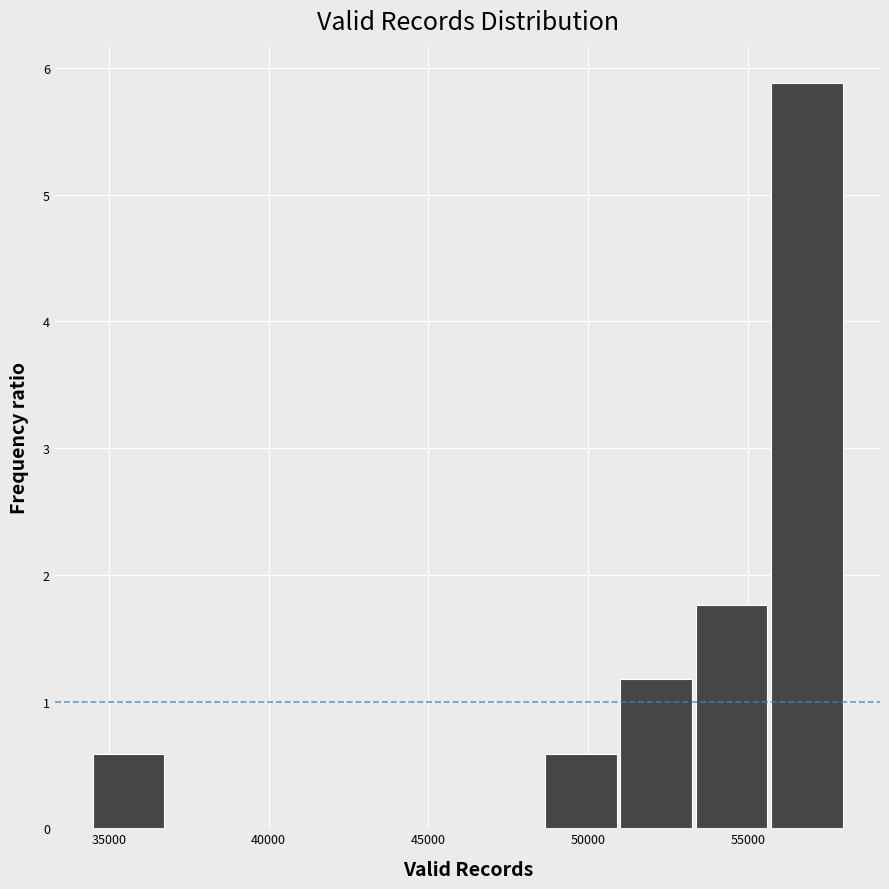

Reading left to right, list every bar in this chart as the range it spans on the x-axis followed by its height. Neither the bar edges nor the heights are printed on the chart, so give them approximately, as read against the axes.

34500 to 37000: 0.6
37000 to 39000: 0
39000 to 41500: 0
41500 to 44000: 0
44000 to 46500: 0
46500 to 48500: 0
48500 to 51000: 0.6
51000 to 53500: 1.2
53500 to 55500: 1.8
55500 to 58000: 5.9